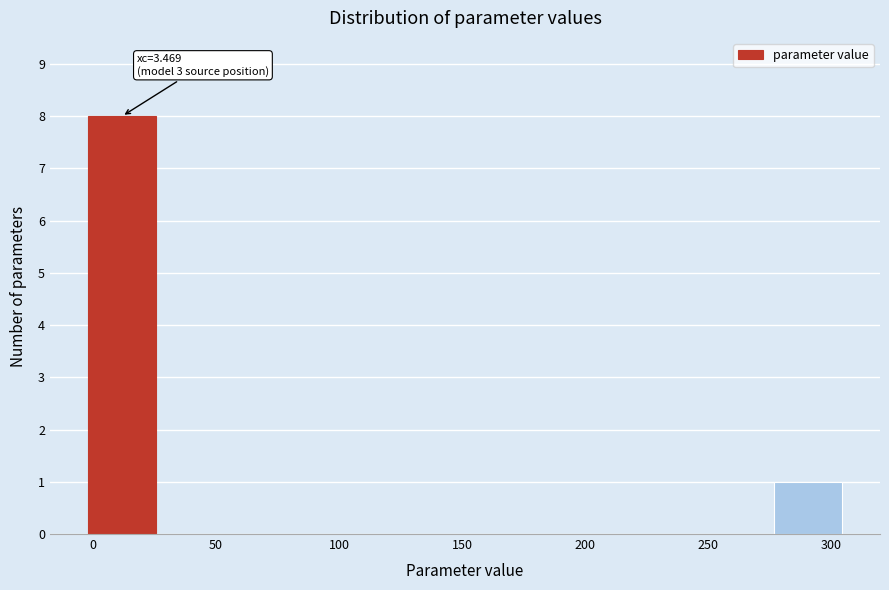

Over which range of the x-axis is the bar tallest?

0 to 25